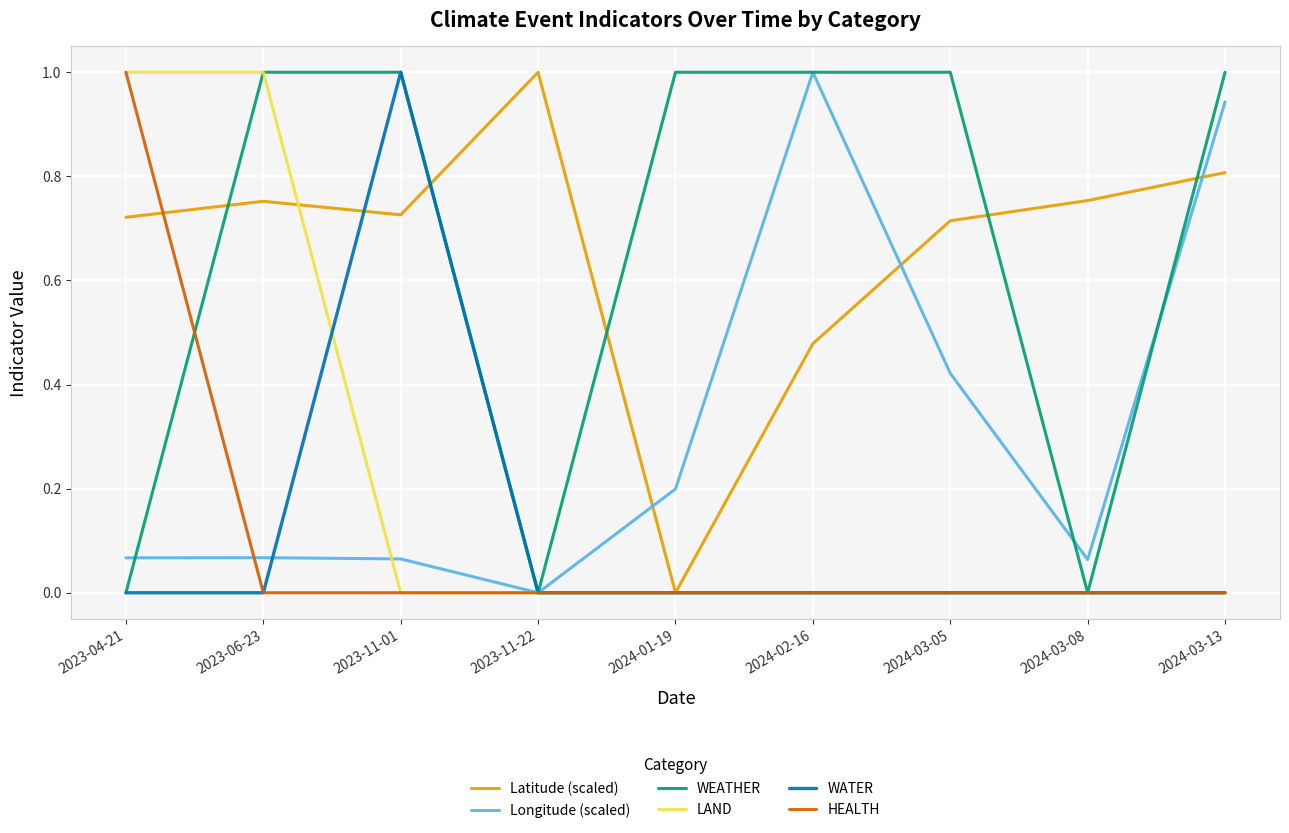

What is the maximum value for WATER?

1.0